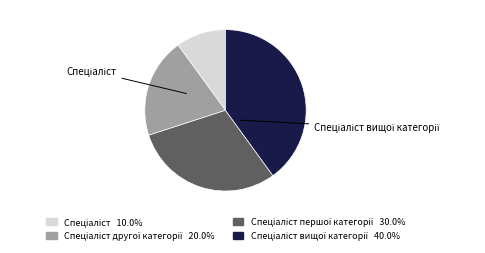

Is there a majority slice in this chart?

No